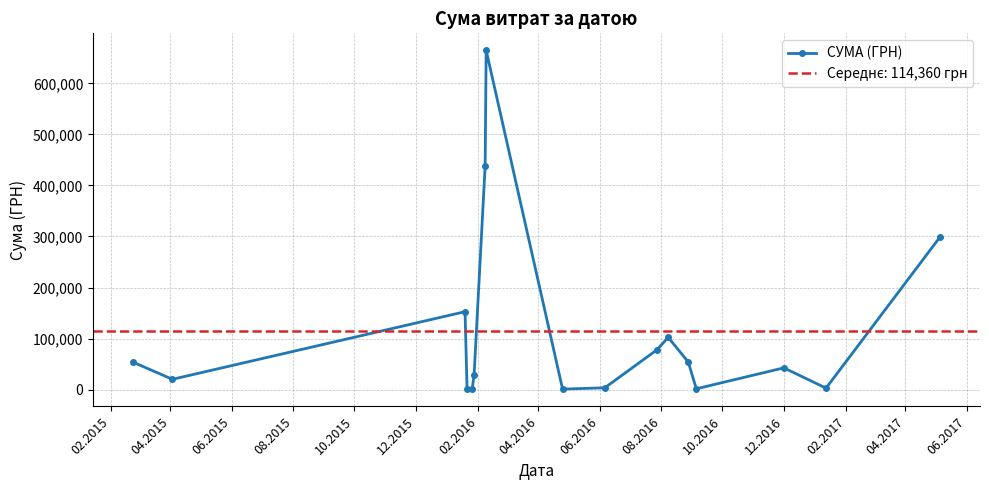

How many distinct data groups are displayed?

1